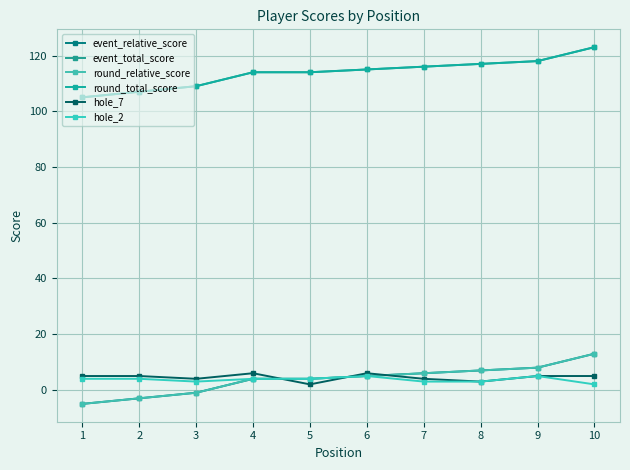

What is the difference between the highest and lowest values at 9?

113